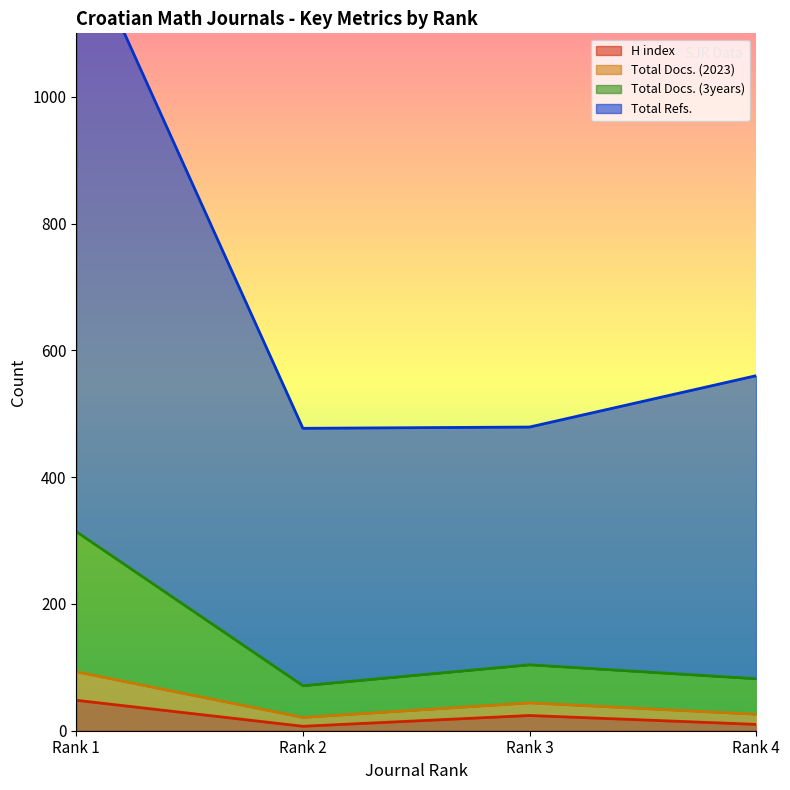

At which category does H index reach its first local peak?

Rank 3